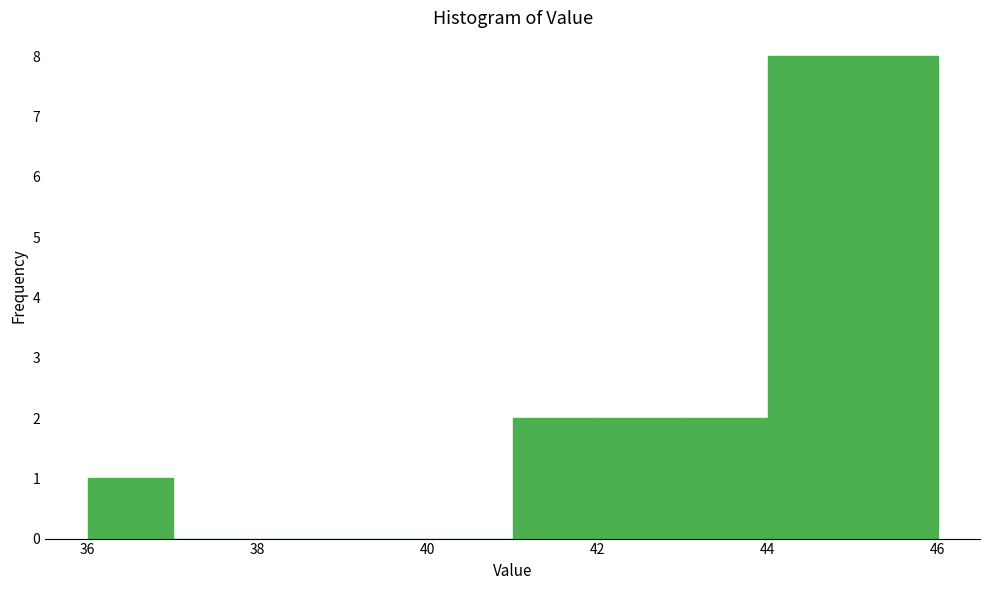

Reading left to right, list every bar in this chart as the range it spans on the x-axis followed by its height. The values are not printed on the chart, so give them approximately, as read against the axis.

36 to 37: 1
37 to 38: 0
38 to 39: 0
39 to 40: 0
40 to 41: 0
41 to 42: 2
42 to 43: 2
43 to 44: 2
44 to 45: 8
45 to 46: 8